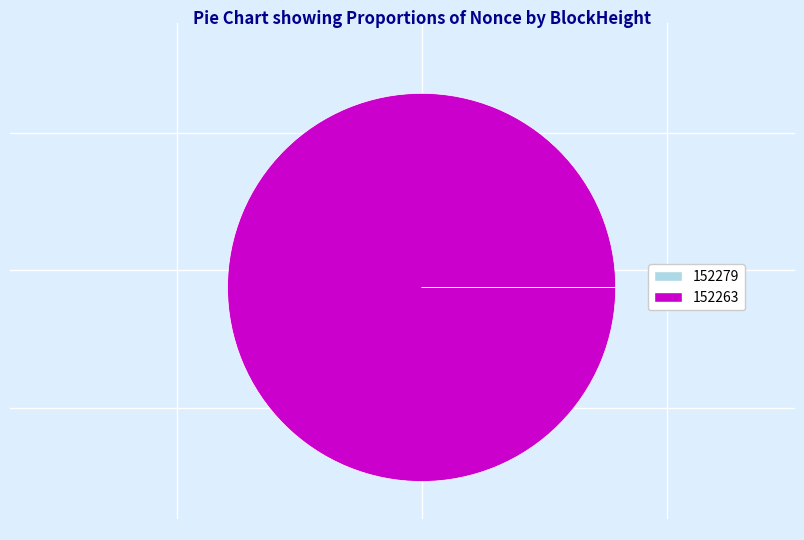

Which category has the biggest portion of the pie?

152263